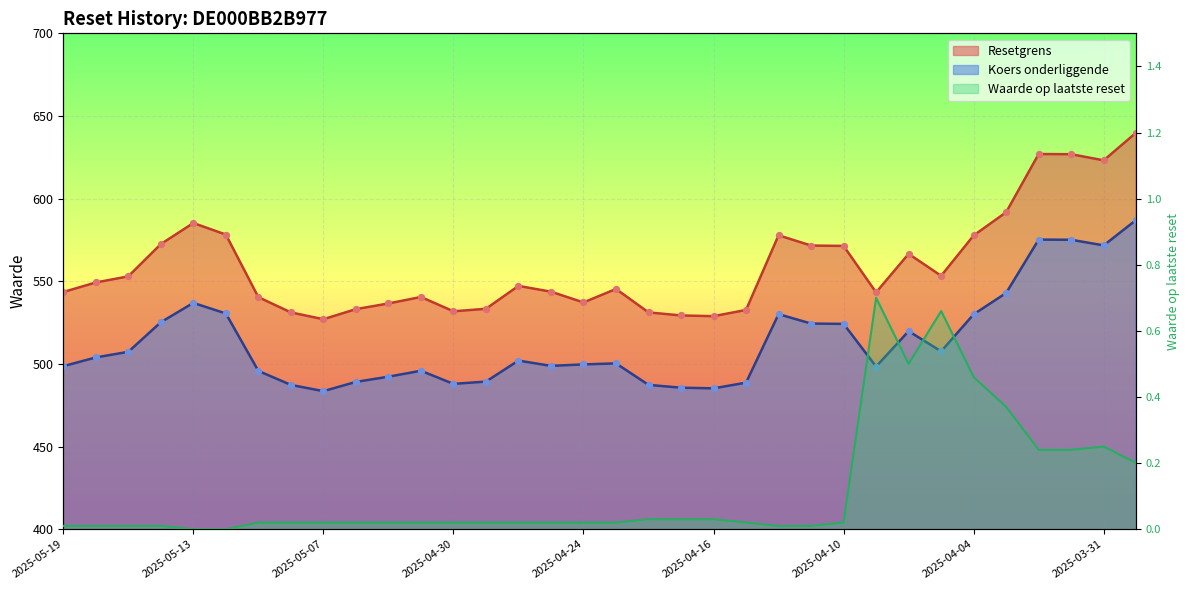

Which series has the largest Y range (max minus min)?

Resetgrens